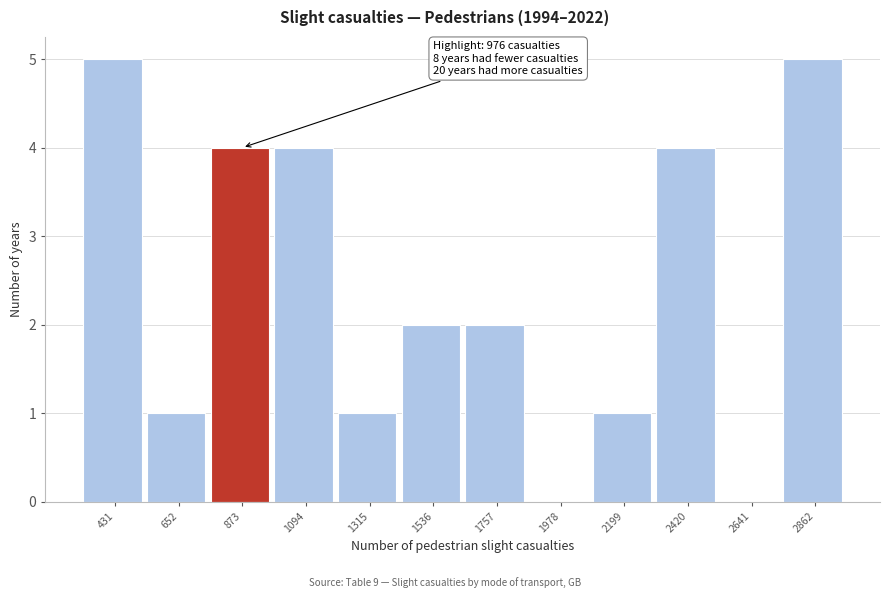

Reading left to right, list all the values displayed in this chart.

431=5	652=1	873=4	1094=4	1315=1	1536=2	1757=2	1978=0	2199=1	2420=4	2641=0	2862=5